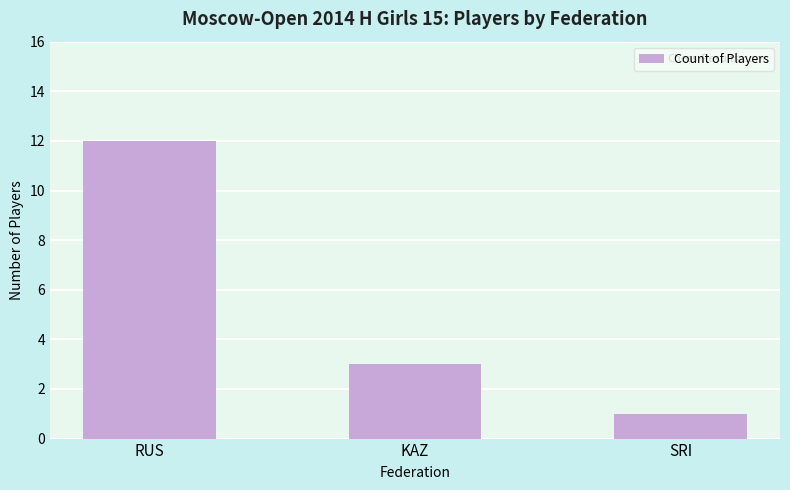

List the labels in order of value, smallest first.

SRI, KAZ, RUS